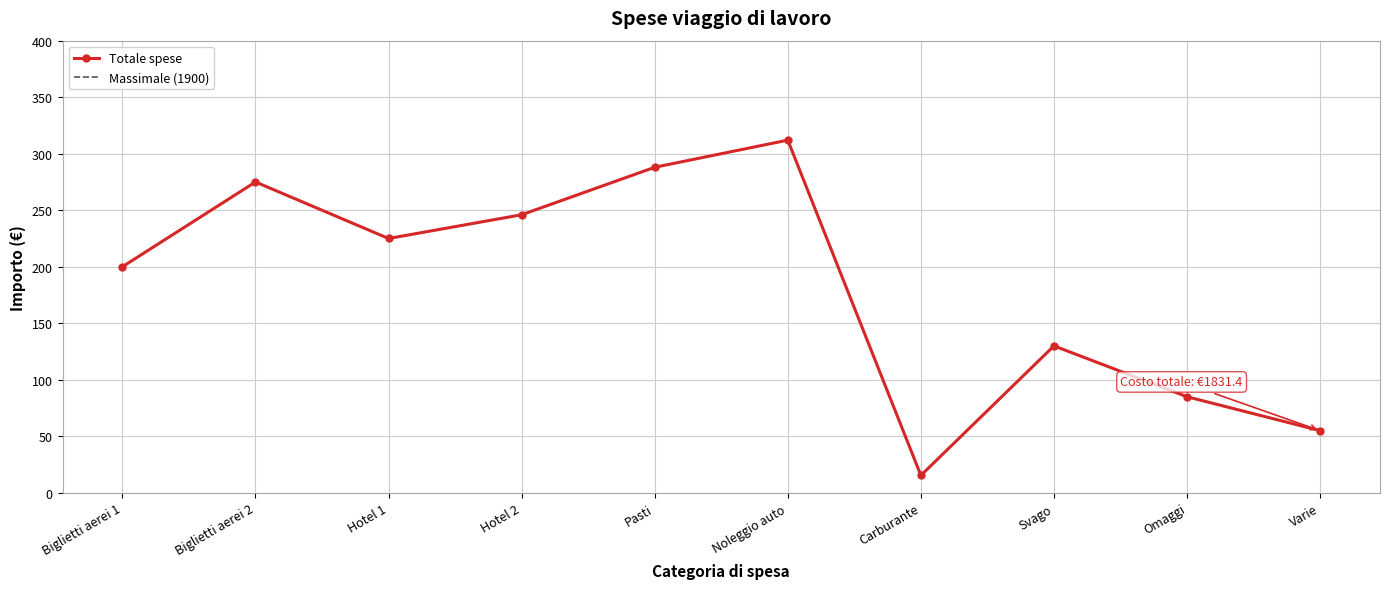

What is the minimum value shown in the chart?

15.4